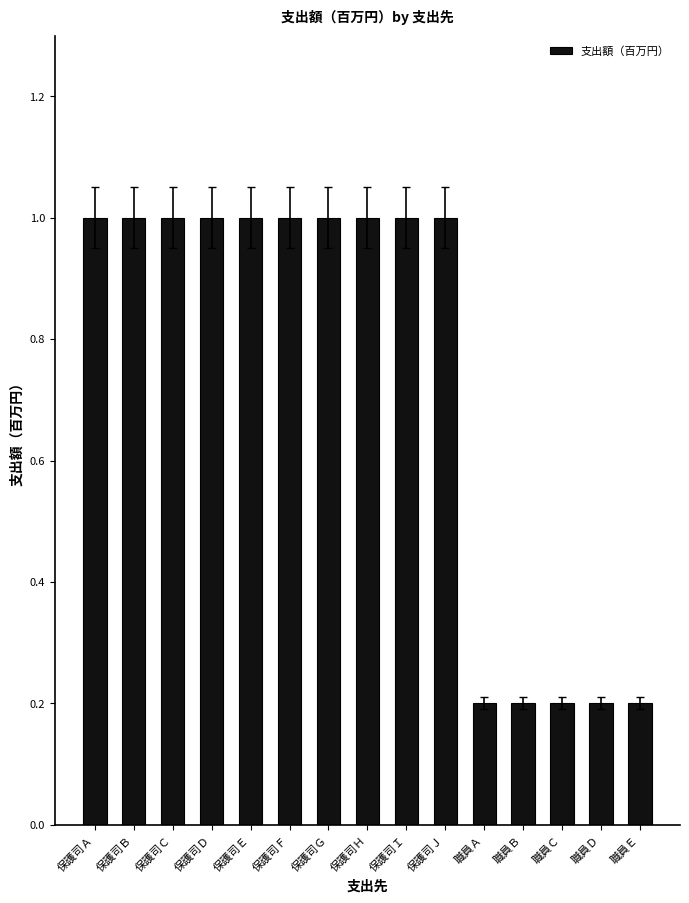

What is the ratio of the value at 保護司Ｄ to the value at 保護司Ｊ?

1.0